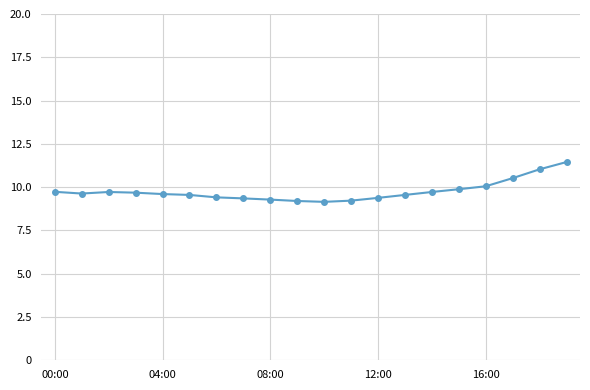

What is the value of the 16th point from the left?

9.9